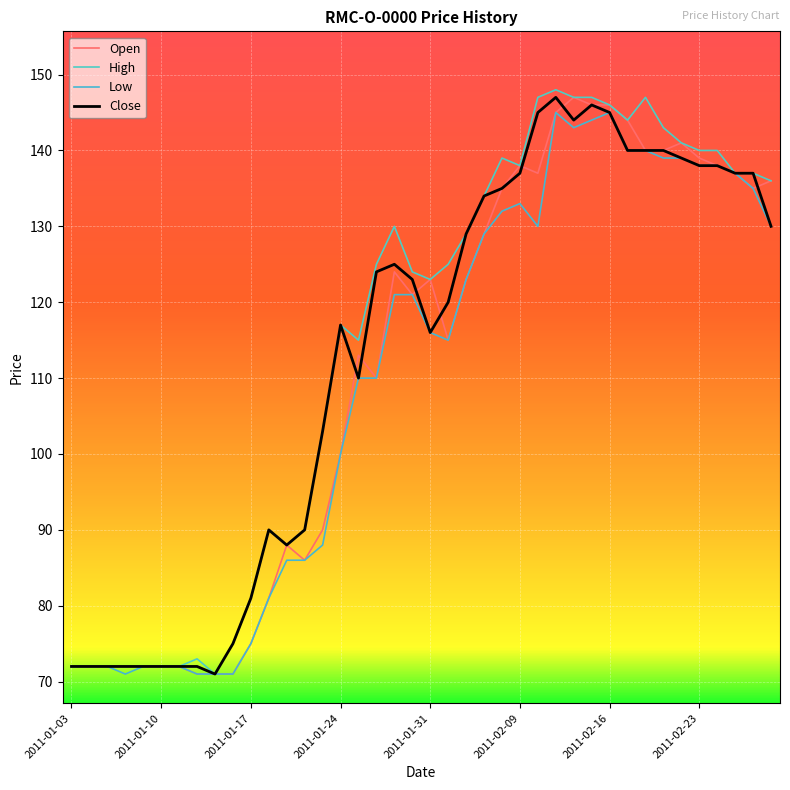

How many lines are shown in the chart?

4